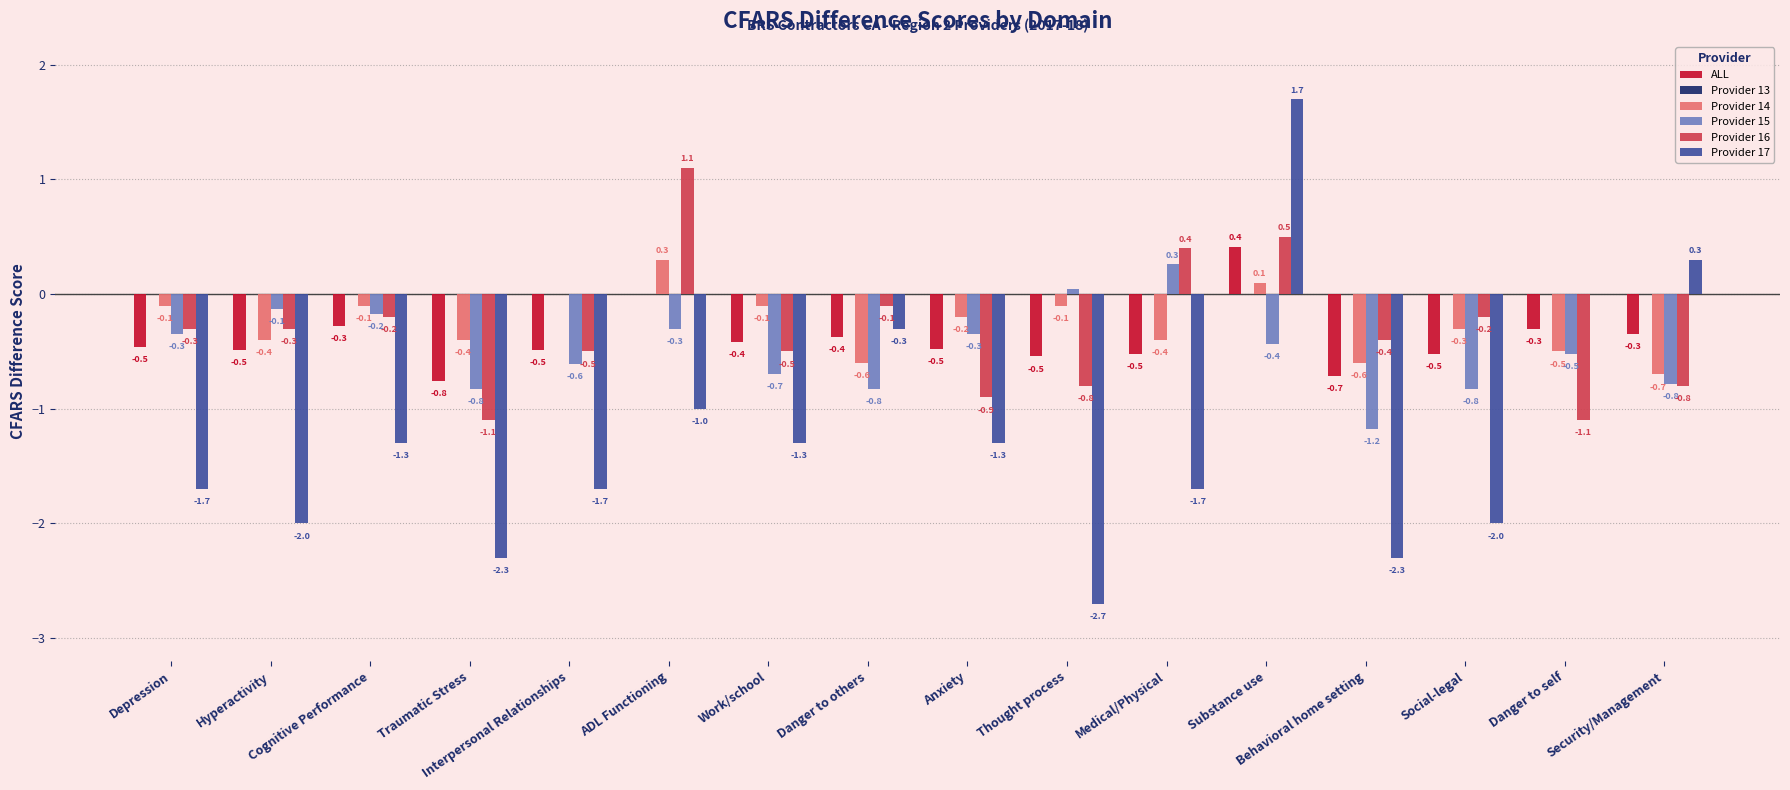

Which series has the largest total across all categories?

Provider 14